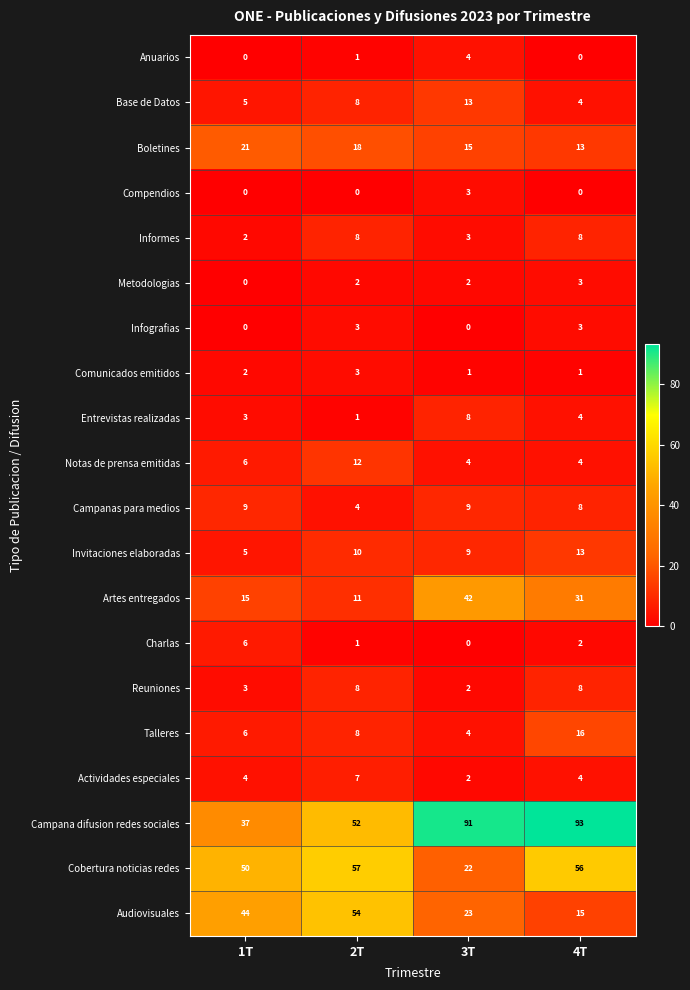

What is the sum of the Actividades especiales values at 1T and 3T?

6